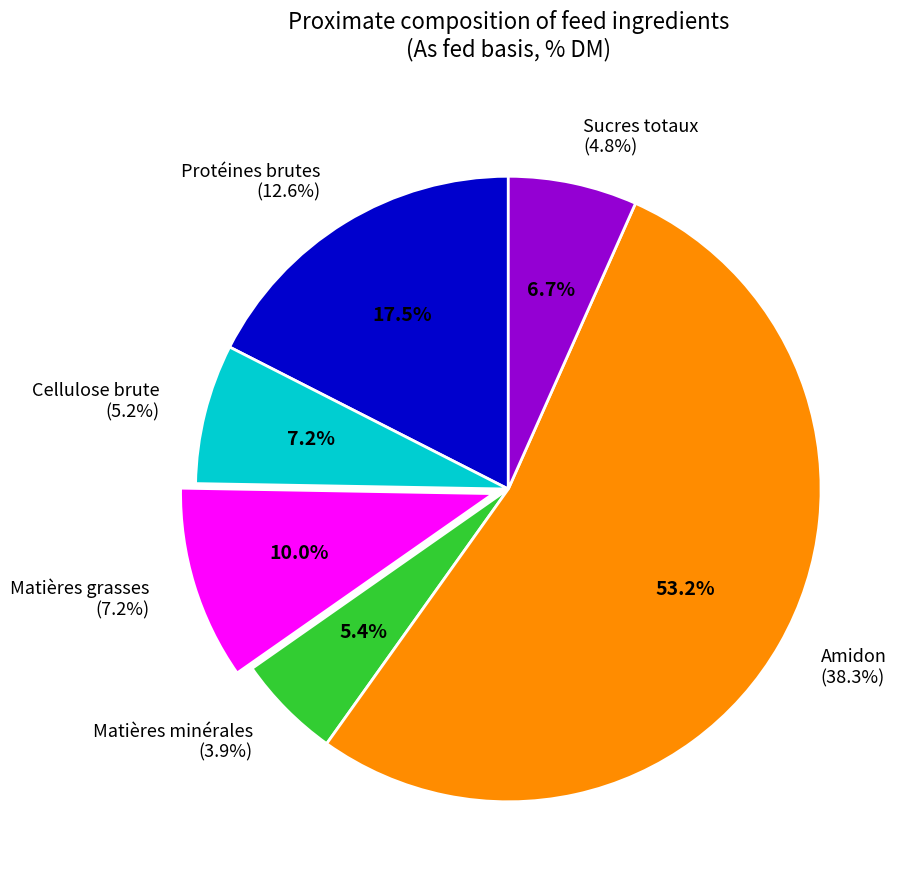

How many slices are in this pie chart?

6